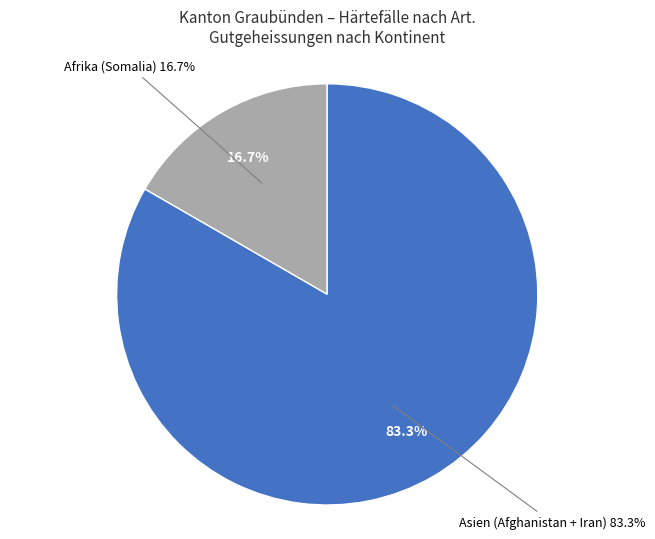

What percentage is the Afrika (Somalia) slice, to the nearest percent?

17%